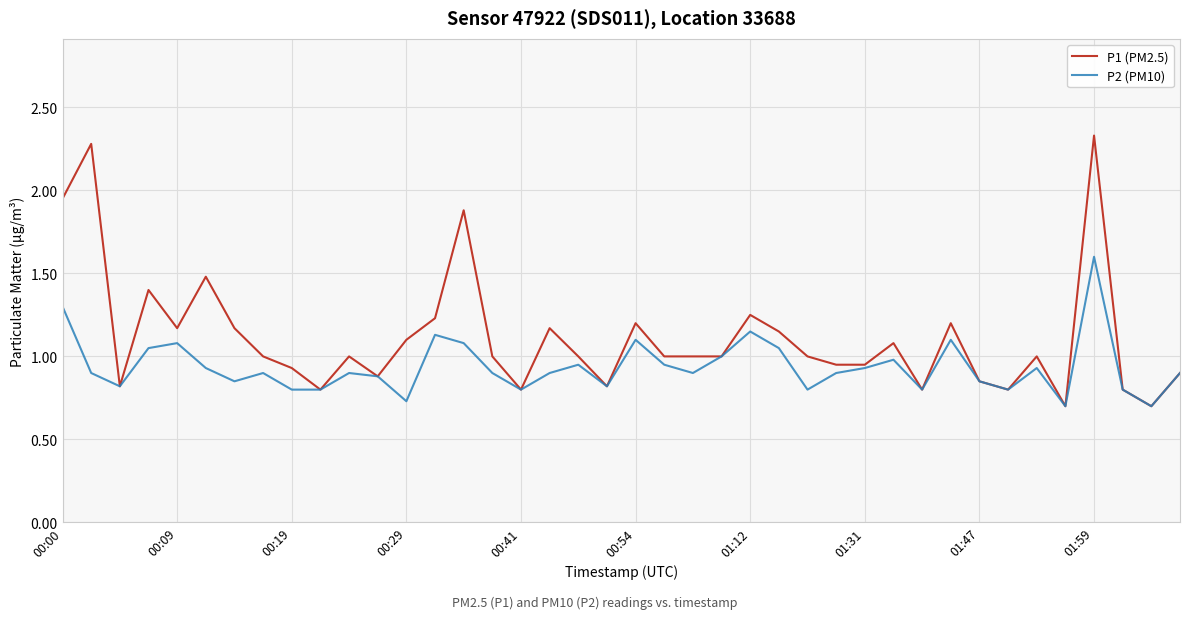

Which series has the largest range (max minus min)?

P1 (PM2.5)